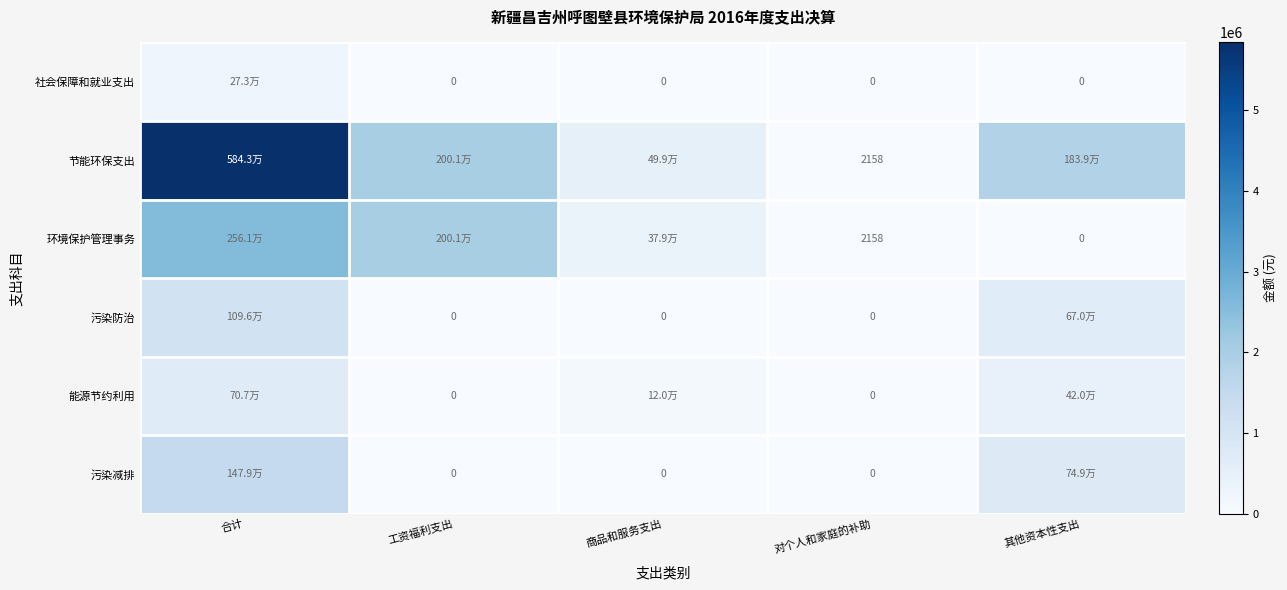

Where does the 环境保护管理事务 series first go above 378794?

合计